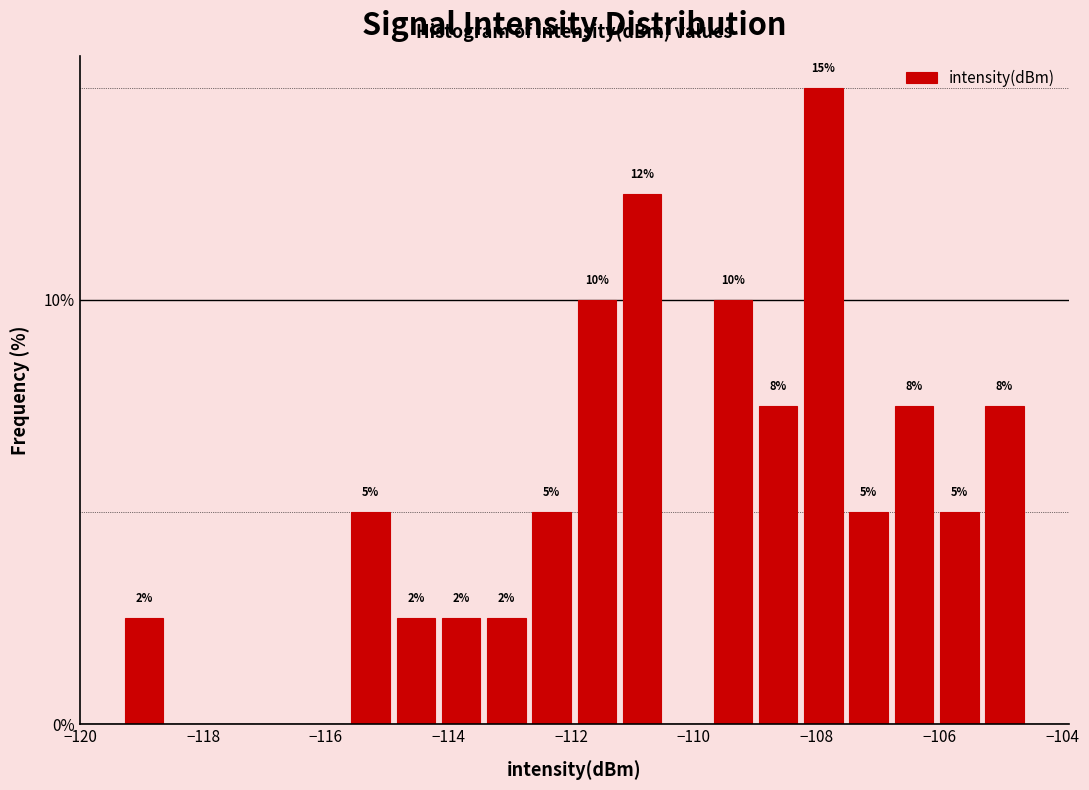

Around what value on the x-axis is the tallest bar? Give the approximate position of its centre, as read against the axis.

-107.8